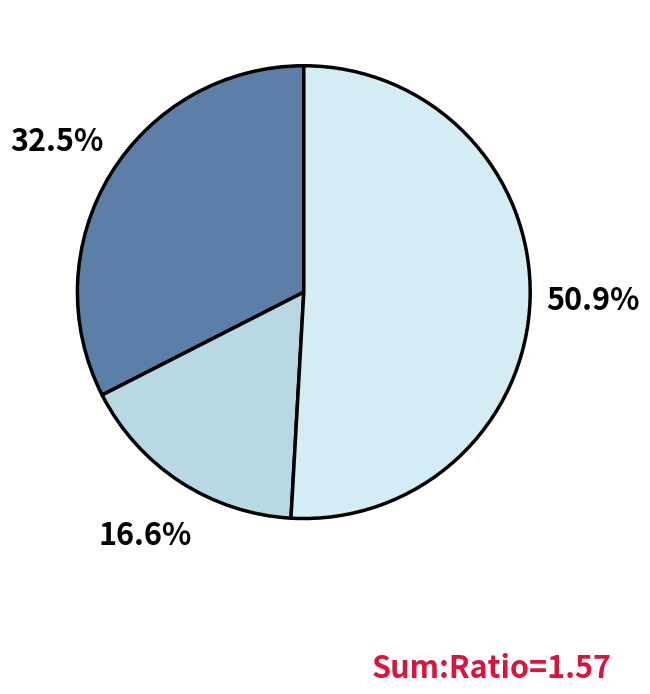

Which category has the smallest portion of the pie?

1